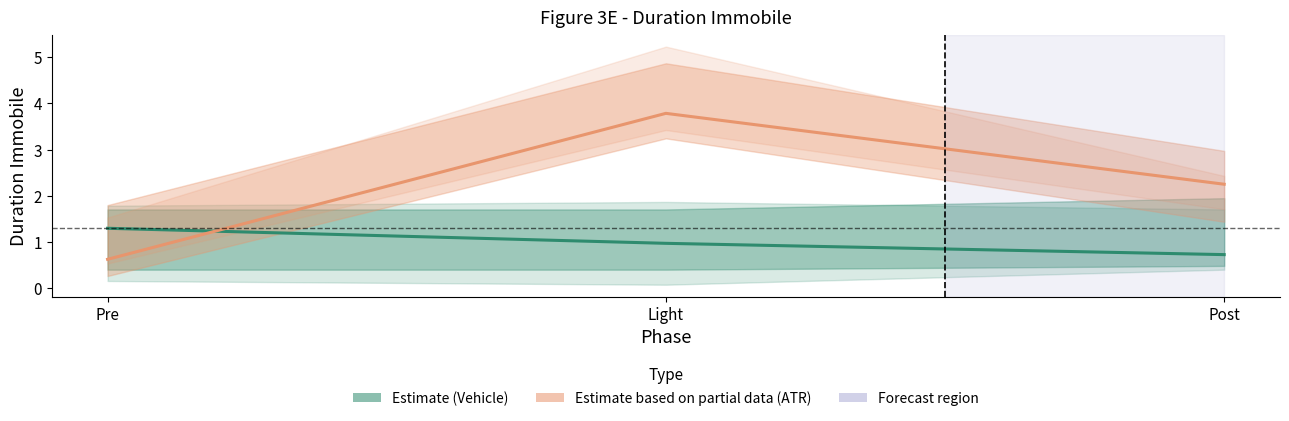

Rank the series by their average value, from lowest to highest.

Vehicle (Estimate), ATR (Estimate based on partial data)